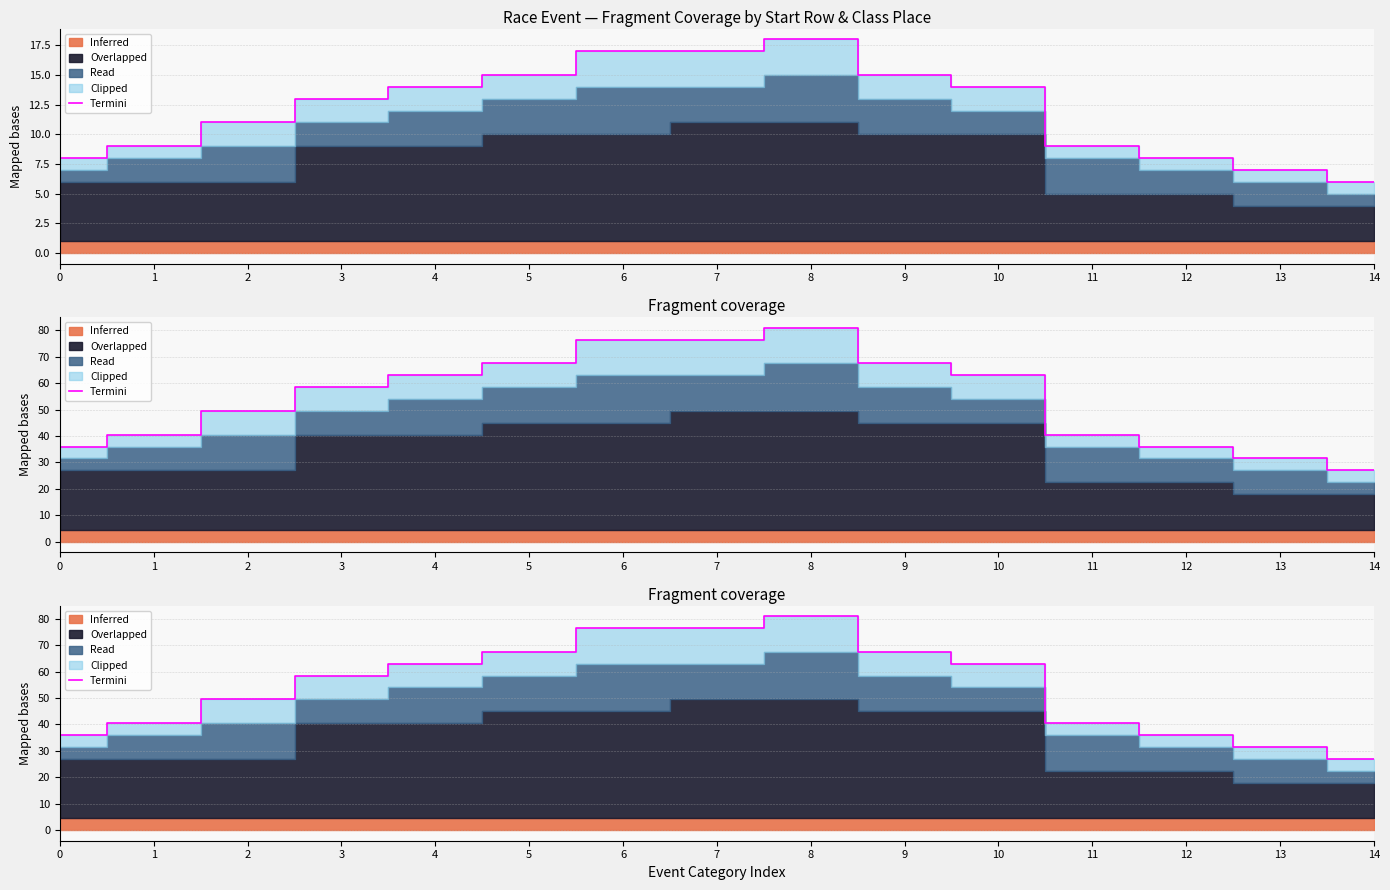

How many data points does each series have?

15